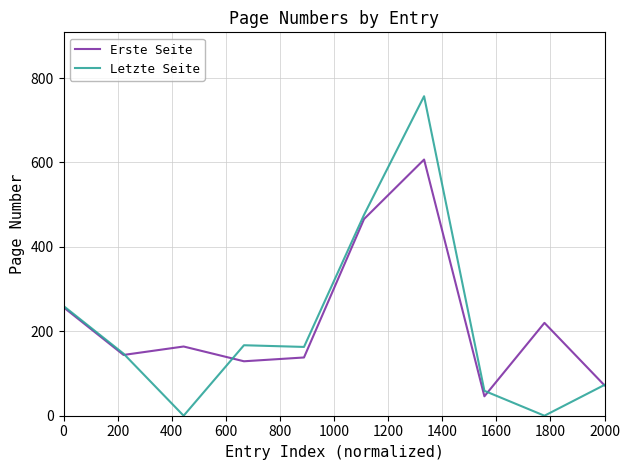

Reading left to right, list all the values displayed in this chart.

Erste Seite: 257	144	164	129	138	466	607	46	220	72
Letzte Seite: 260	147	0	167	163	476	757	59	0	73